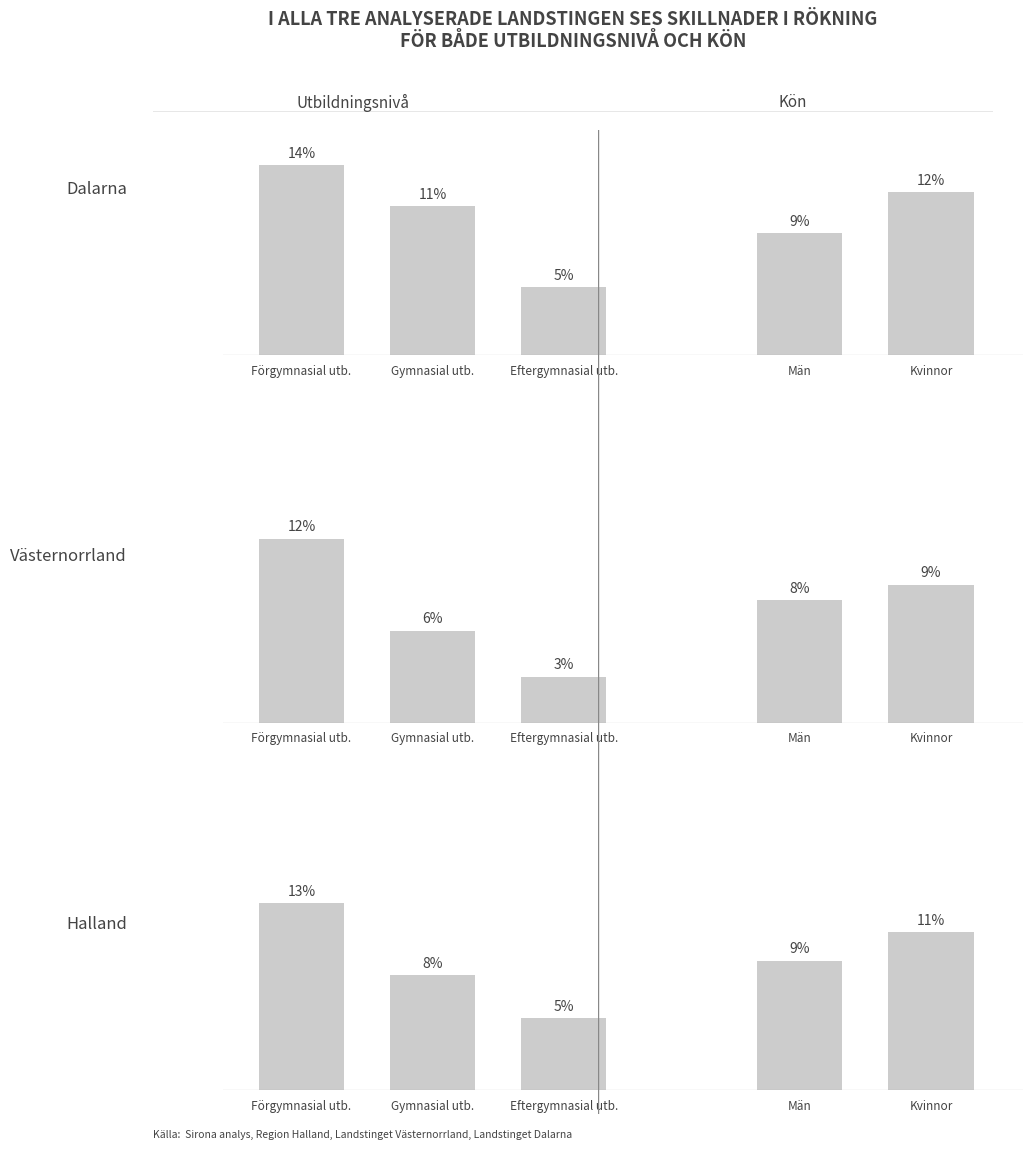

What are all the series names shown in the legend?

Dalarna, Västernorrland, Halland